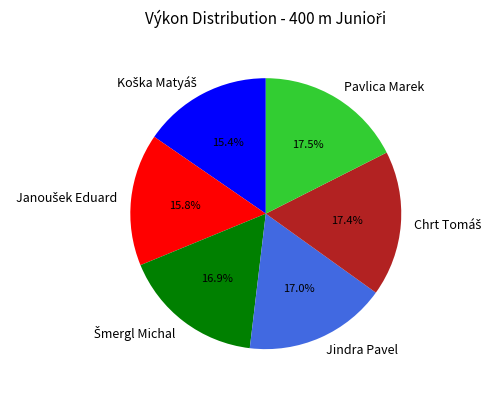

Does any single category account for the majority?

No